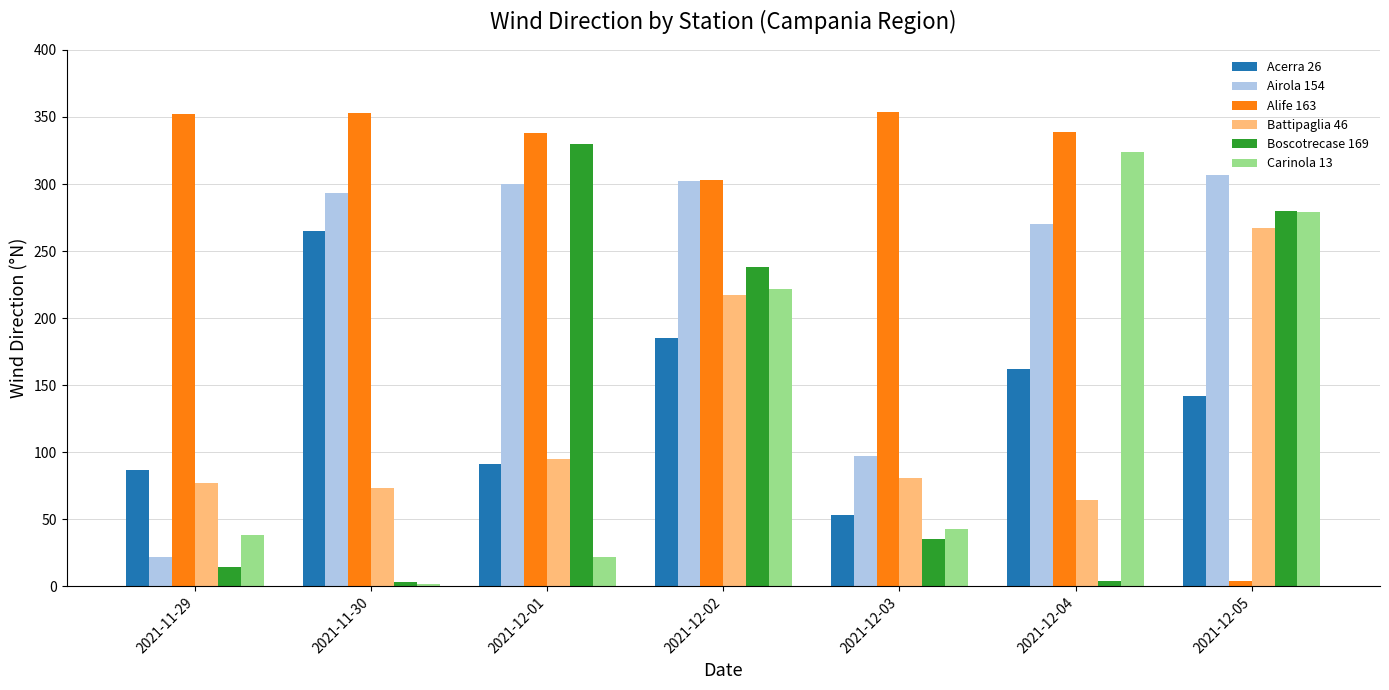

True or false: Acerra 26 has a value of 185 at 2021-12-02.

True